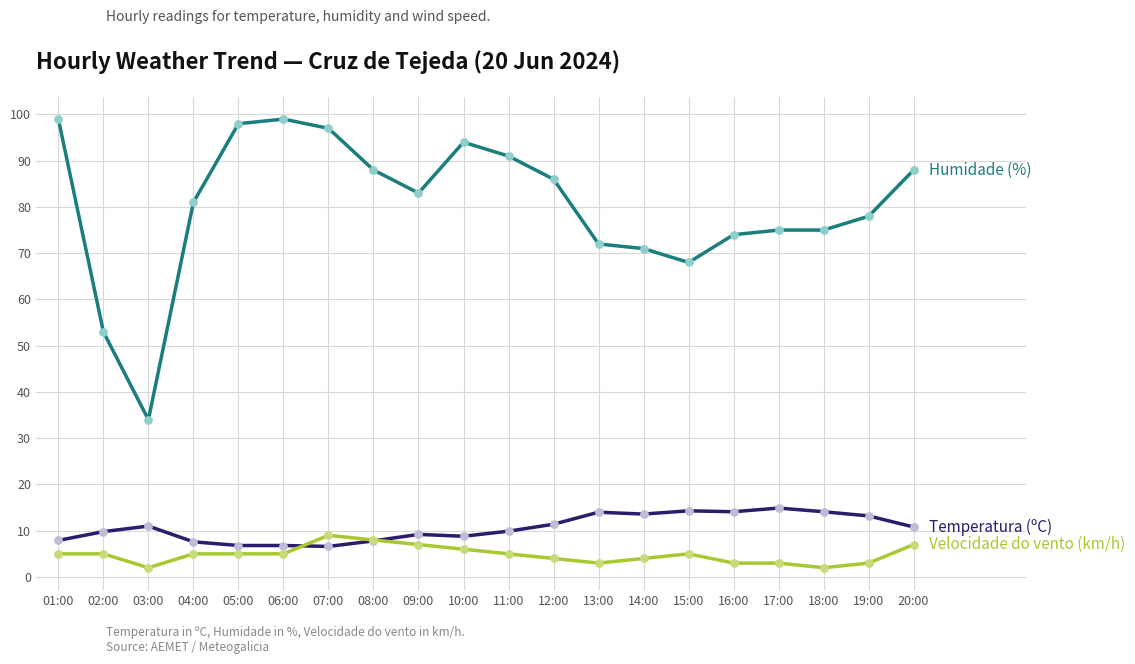

What is the spread (max minus min) of values at 14:00?

67.0